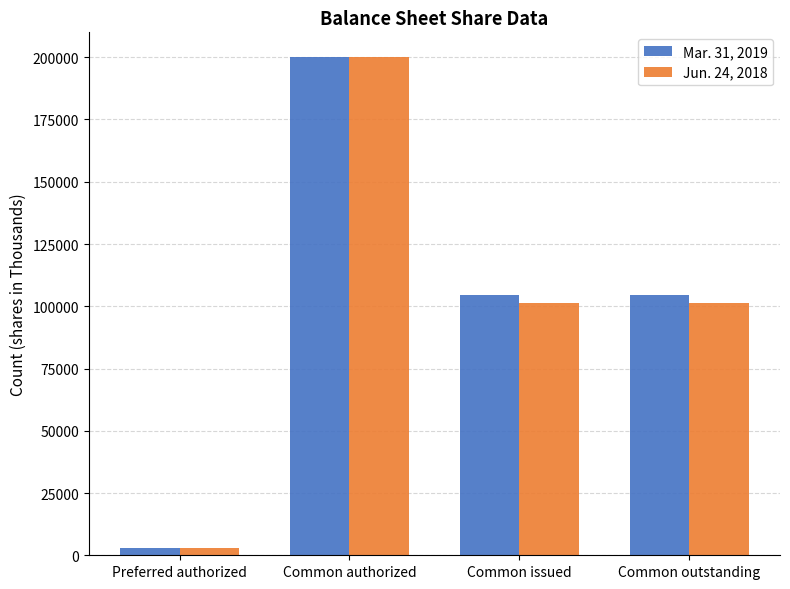

List the series in order of their overall mean, highest first.

Mar. 31, 2019, Jun. 24, 2018